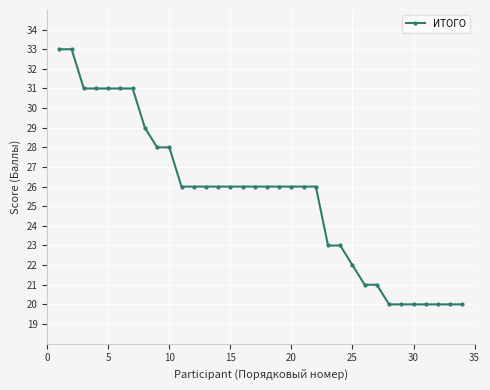

Reading left to right, list all the values displayed in this chart.

33	33	31	31	31	31	31	29	28	28	26	26	26	26	26	26	26	26	26	26	26	26	23	23	22	21	21	20	20	20	20	20	20	20